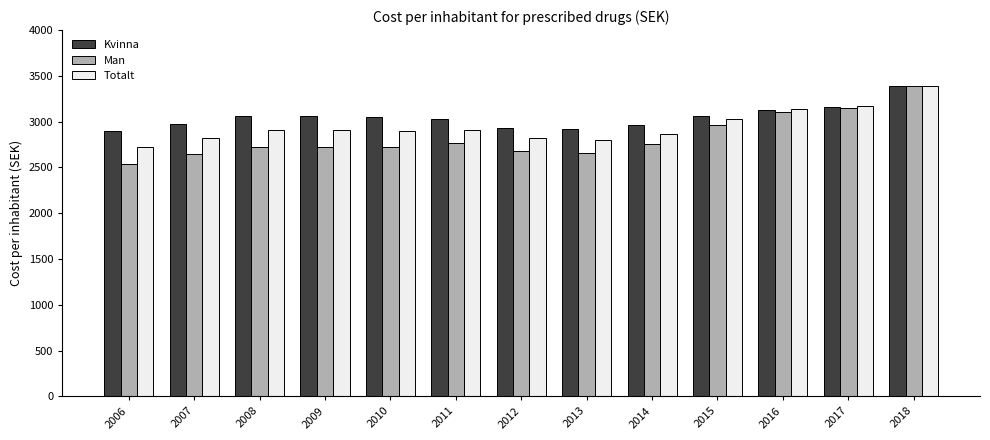

Which series has the widest spread of values?

Man